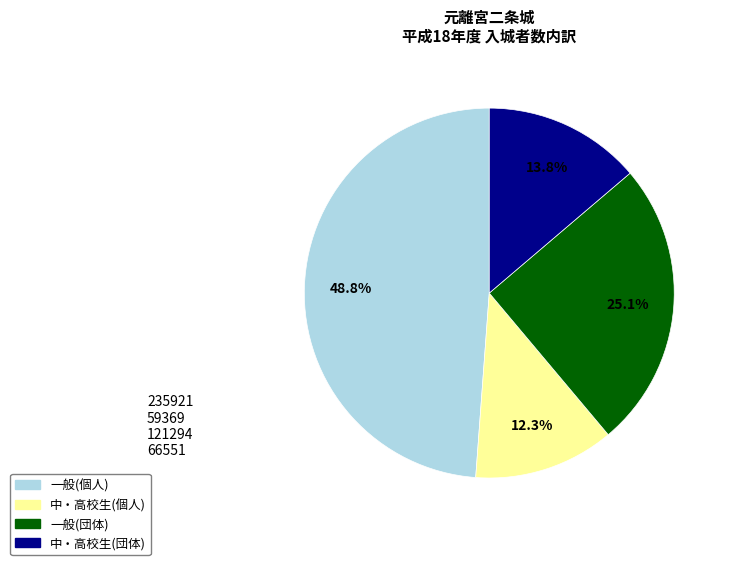

Does any single category account for the majority?

No